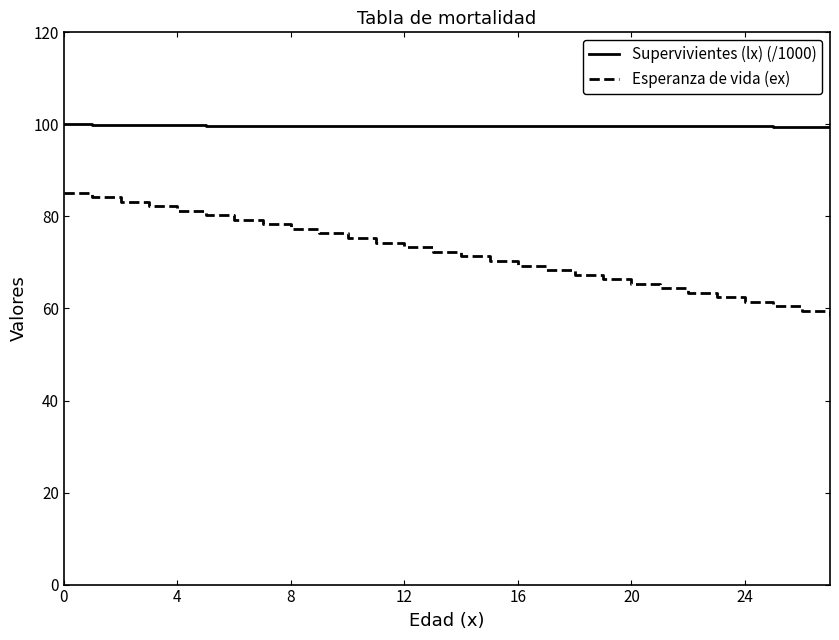

What is the smallest value displayed?

58.4